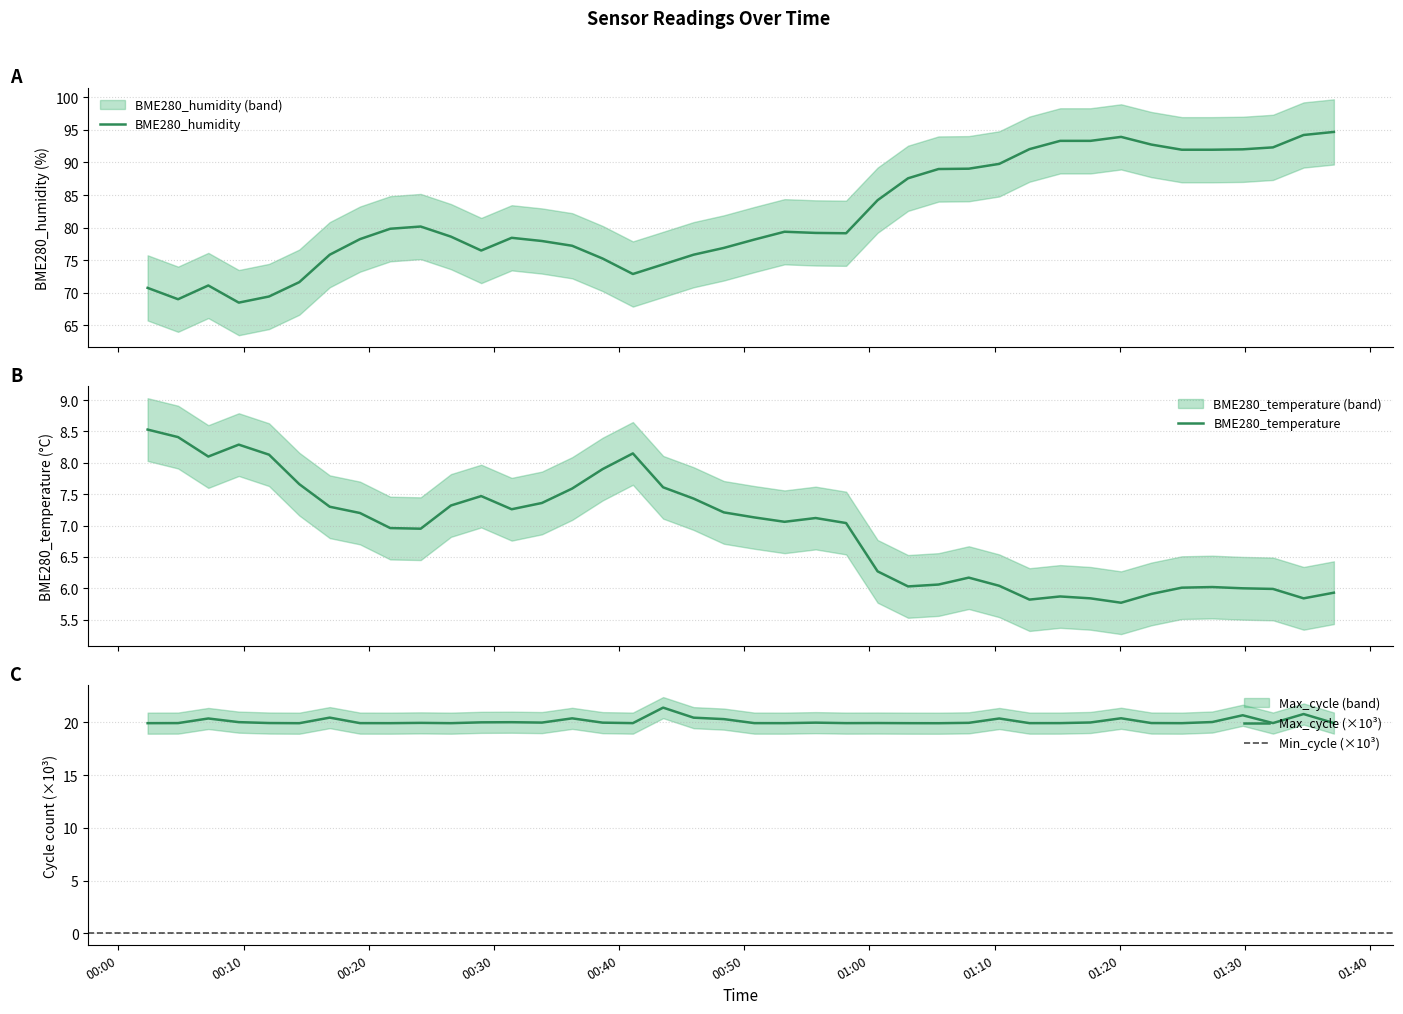

What is the spread (max minus min) of values at 2021/04/18 00:14:27?

64.0